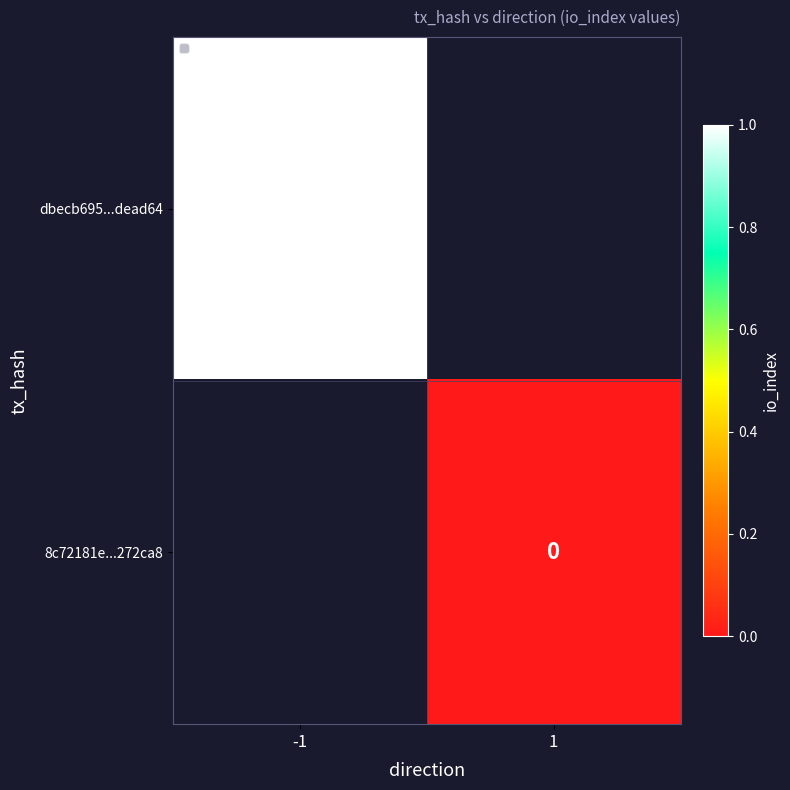

At which category does the chart reach its minimum across all series?

1